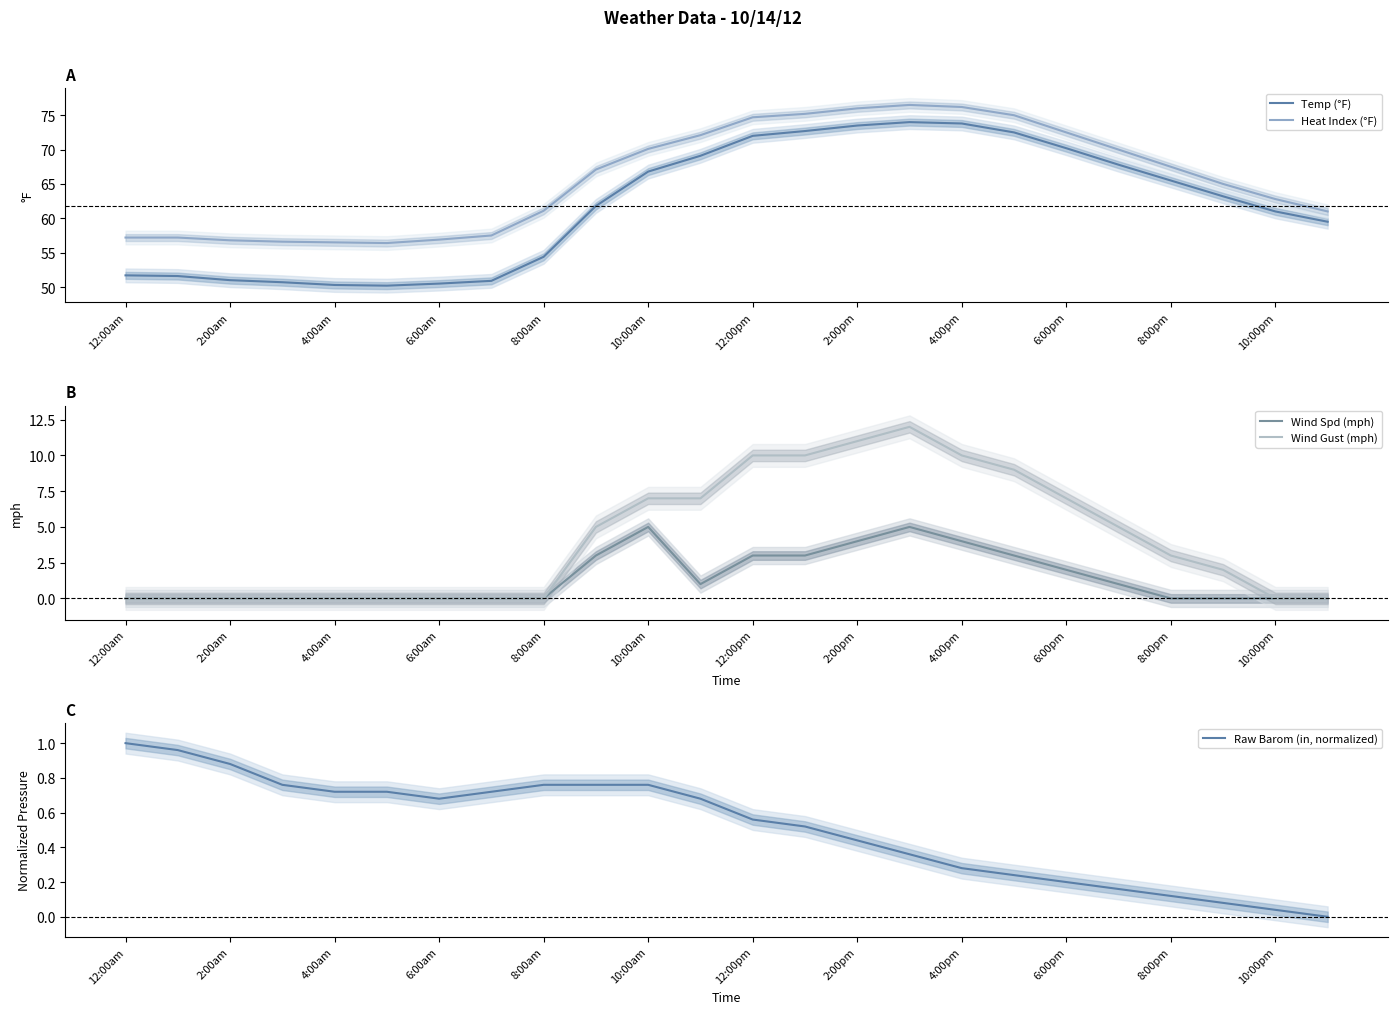

Reading right to left, what are all the values shown in this chart?

Temp (°F): 59.5	61.0	63.2	65.5	67.8	70.2	72.5	73.8	74.0	73.5	72.7	72.0	69.1	66.8	61.8	54.4	50.9	50.5	50.2	50.3	50.7	51.0	51.6	51.7
Heat Index (°F): 61.0	62.8	65.0	67.5	70.0	72.5	75.0	76.2	76.5	76.0	75.2	74.7	72.1	70.1	67.1	61.1	57.5	56.9	56.4	56.5	56.6	56.8	57.2	57.2
Wind Spd (mph): 0.0	0.0	0.0	0.0	1.0	2.0	3.0	4.0	5.0	4.0	3.0	3.0	1.0	5.0	3.0	0.0	0.0	0.0	0.0	0.0	0.0	0.0	0.0	0.0
Wind Gust (mph): 0.0	0.0	2.0	3.0	5.0	7.0	9.0	10.0	12.0	11.0	10.0	10.0	7.0	7.0	5.0	0.0	0.0	0.0	0.0	0.0	0.0	0.0	0.0	0.0
Raw Barom (in, normalized): 0.0	0.0	0.1	0.1	0.2	0.2	0.2	0.3	0.4	0.4	0.5	0.6	0.7	0.8	0.8	0.8	0.7	0.7	0.7	0.7	0.8	0.9	1.0	1.0